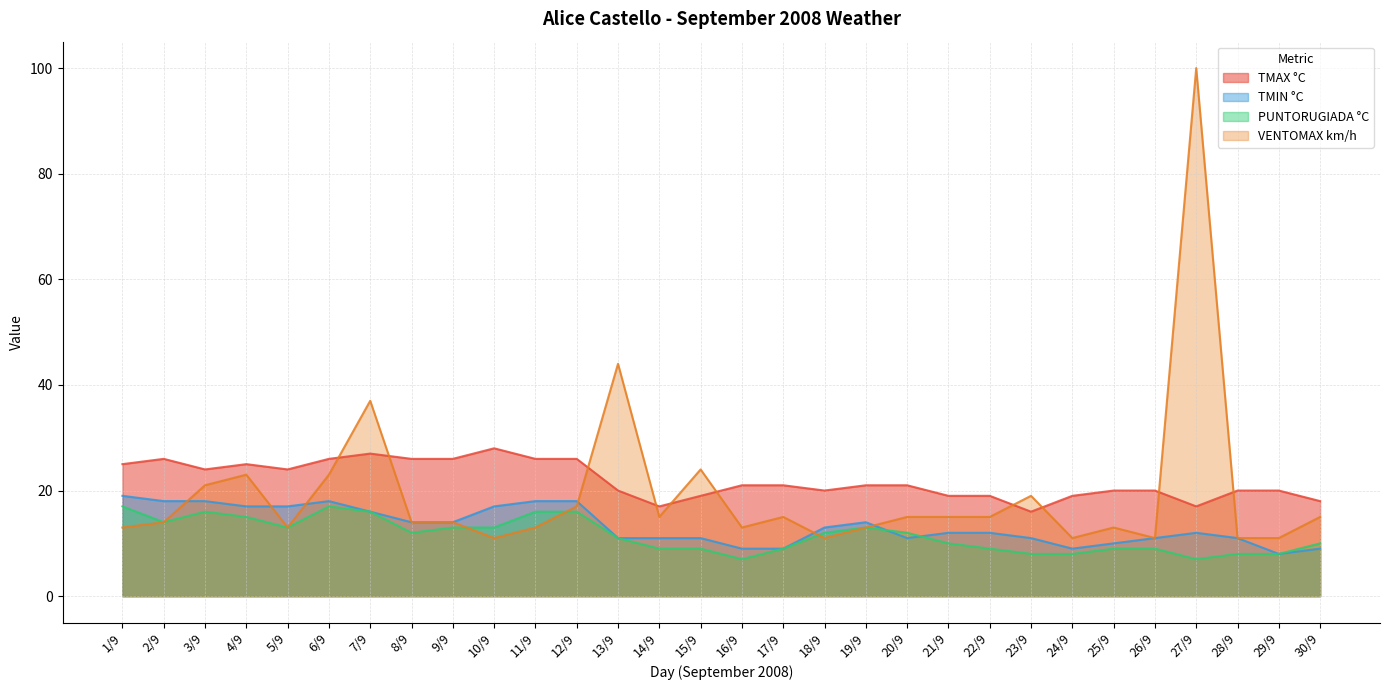

What is the difference between the highest and lowest values at 22/9?

10